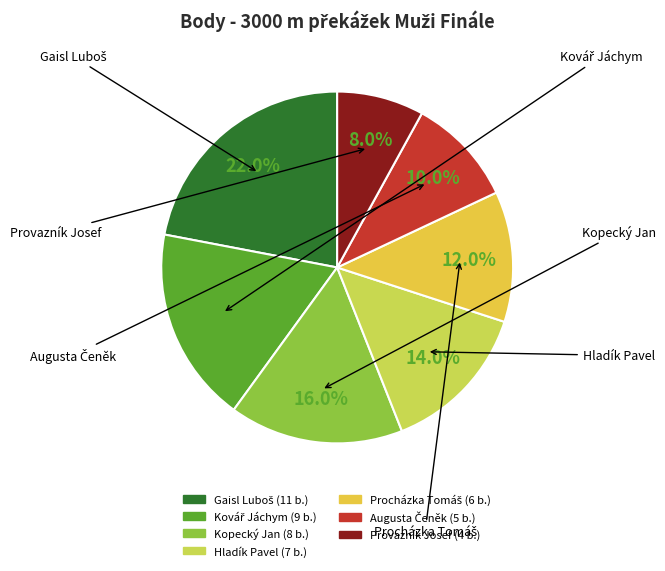

Does Provazník Josef account for over 50% of the chart?

No